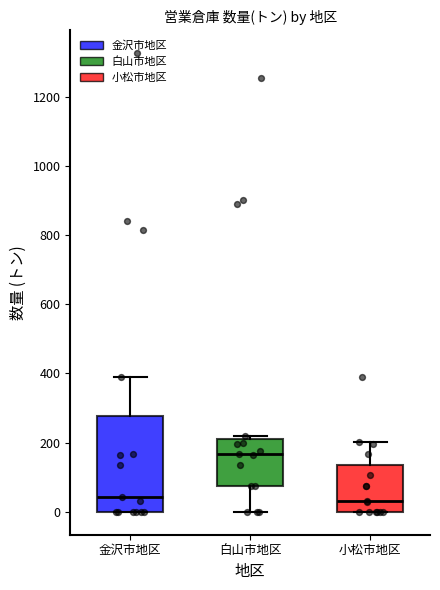

Reading left to right, read every box against the y-axis: the position of its median line, the range the box covers, and the ends of its whiskers. The values are not printed on the chart, so give them approximately, as read against the axis.

金沢市地区: median 40, box 0 to 280, whiskers 0 to 400
白山市地区: median 160, box 80 to 200, whiskers 0 to 220
小松市地区: median 40, box 0 to 140, whiskers 0 to 200